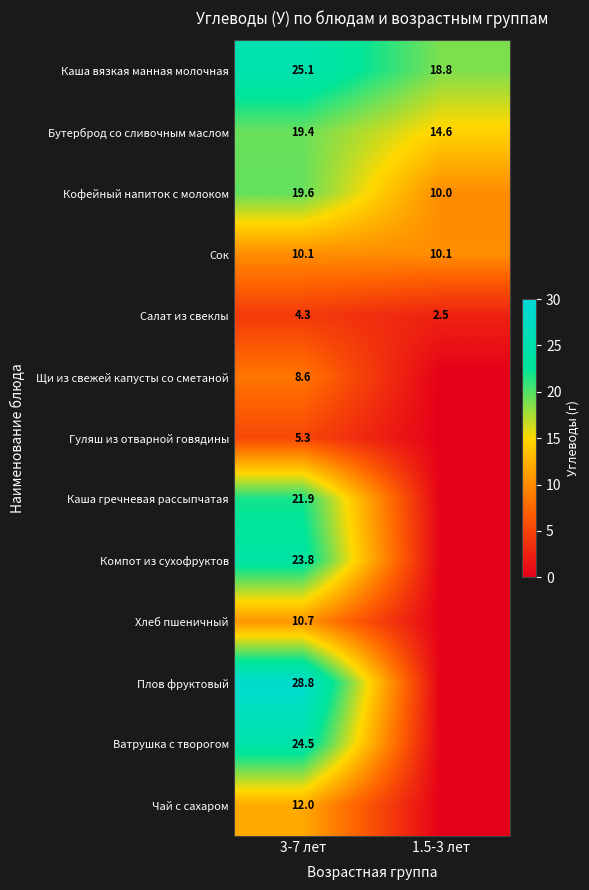

Is it true that Сок equals 10.1 at 3-7 лет?

True